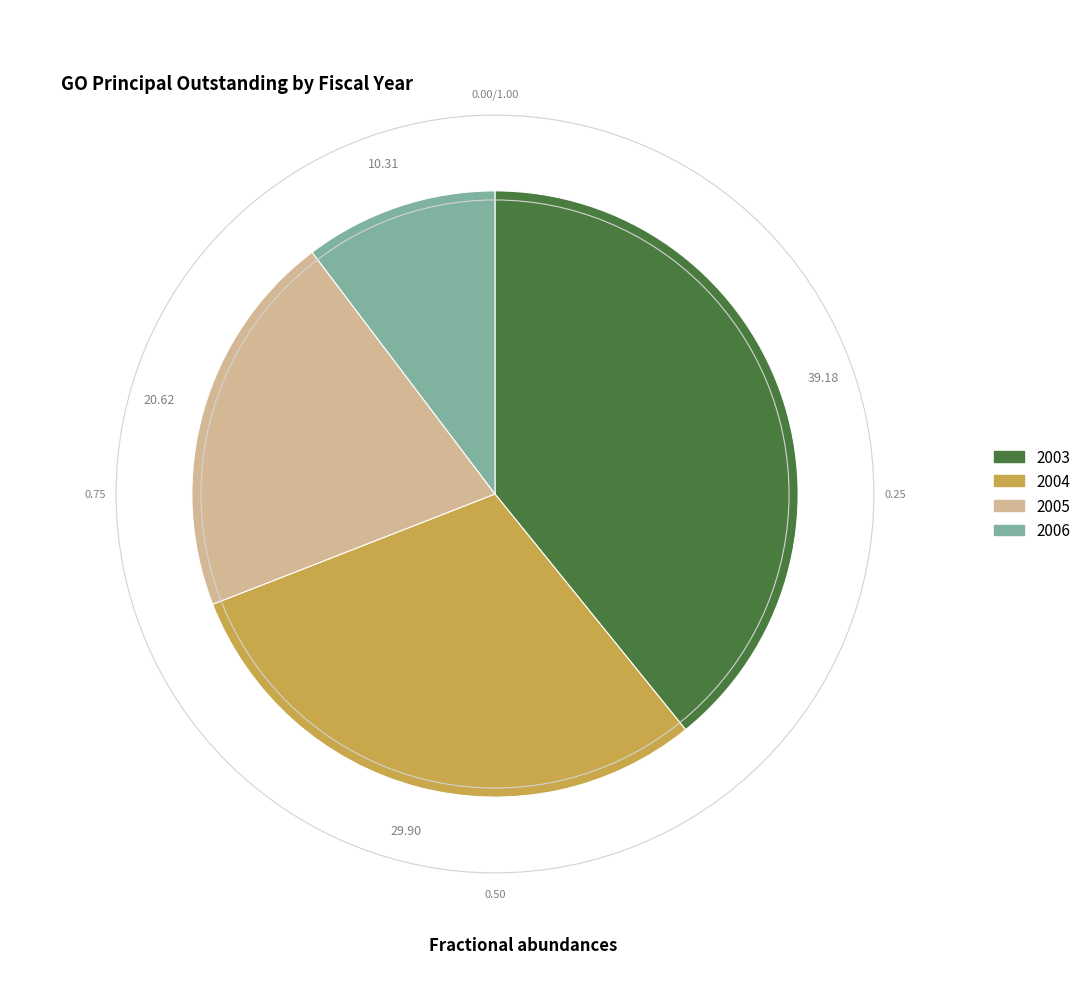

Is it true that 2003 is 39% of the pie?

True